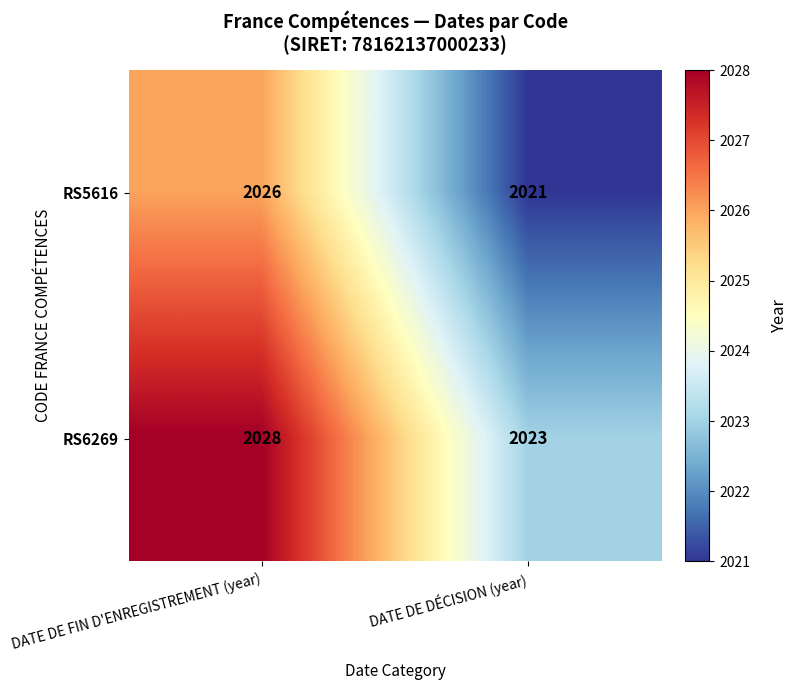

At which category does the chart reach its peak across all series?

DATE DE FIN D'ENREGISTREMENT (year)